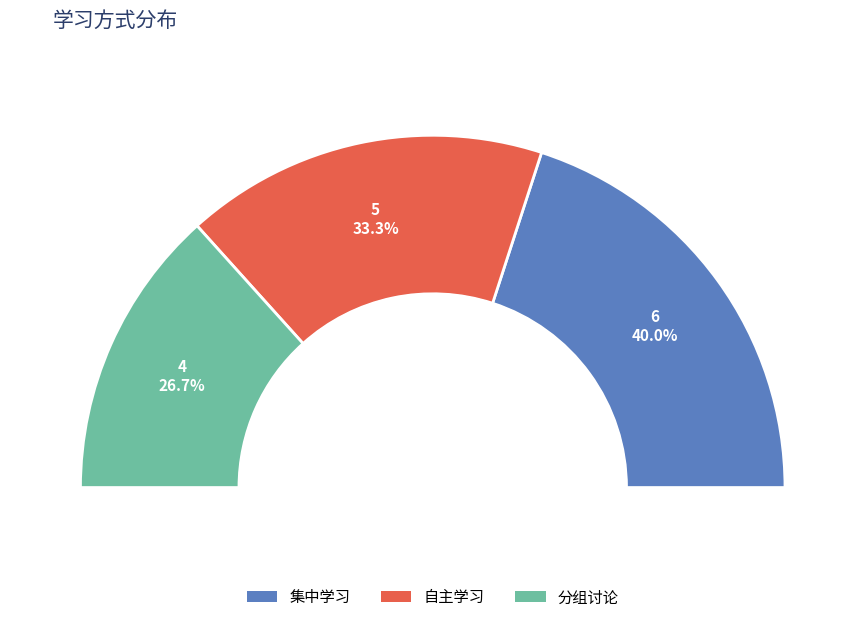

How much of the chart is everything except 自主学习?

66.7%